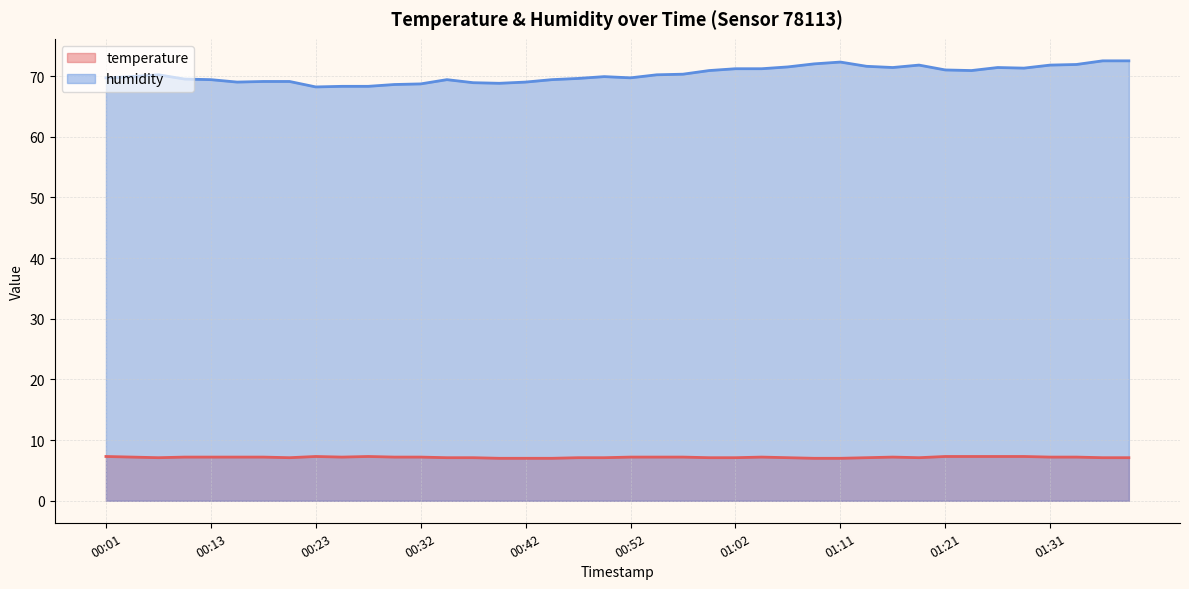

True or false: temperature and humidity intersect in this chart.

False